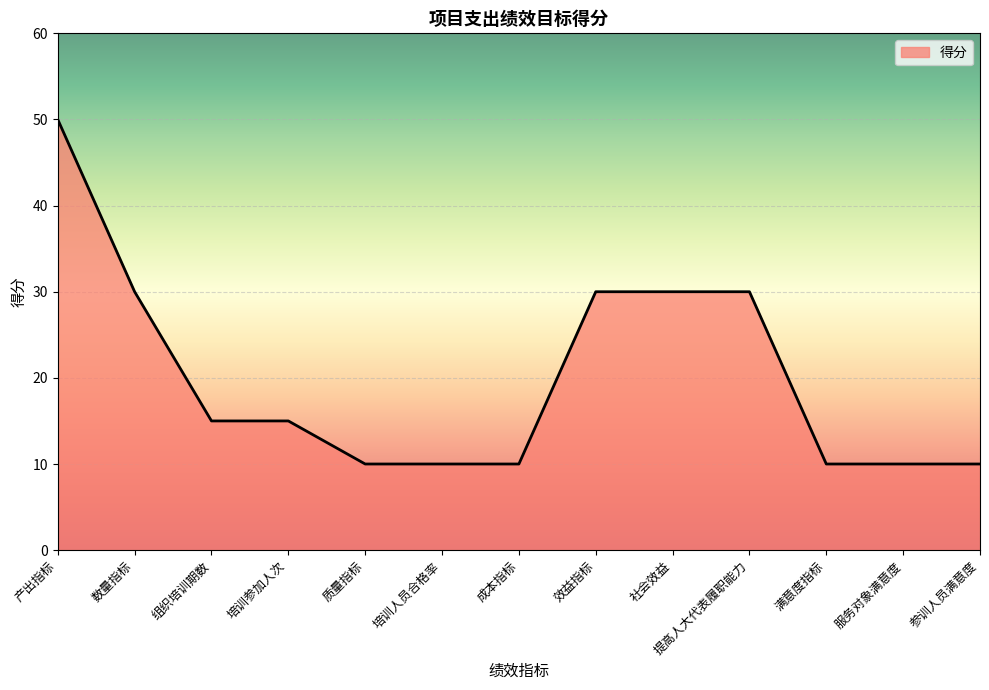

What is the change in value from 产出指标 to 提高人大代表履职能力?

-20